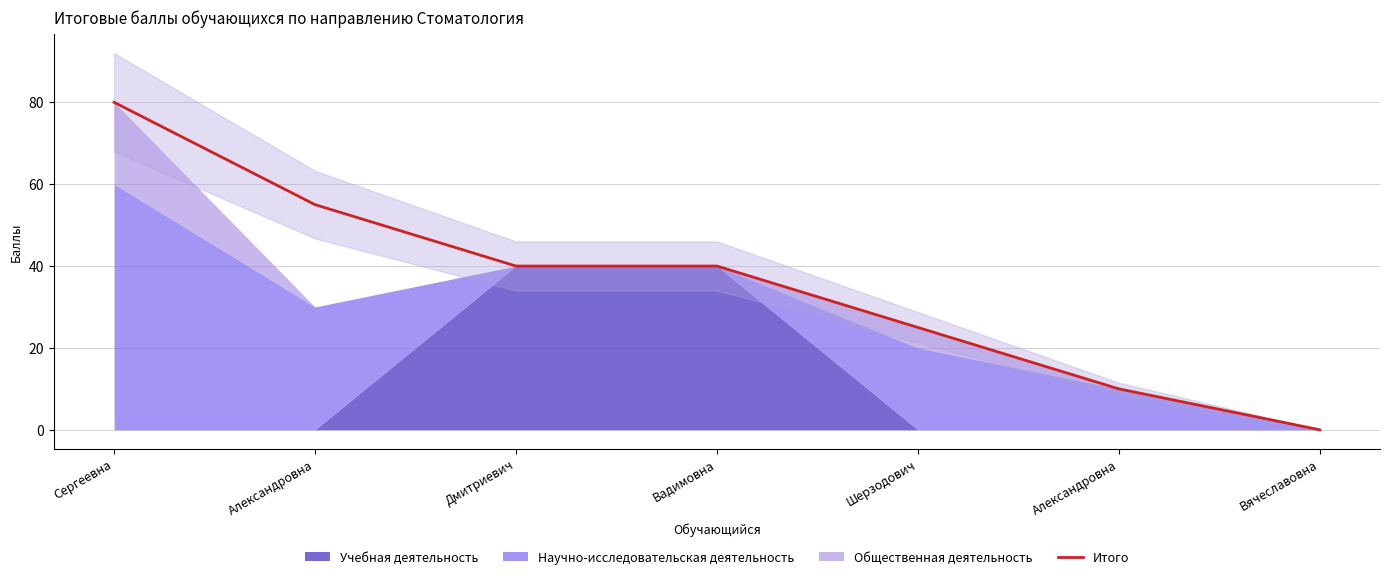

Which has a higher value, Вадимовна or Сергеевна?

Сергеевна